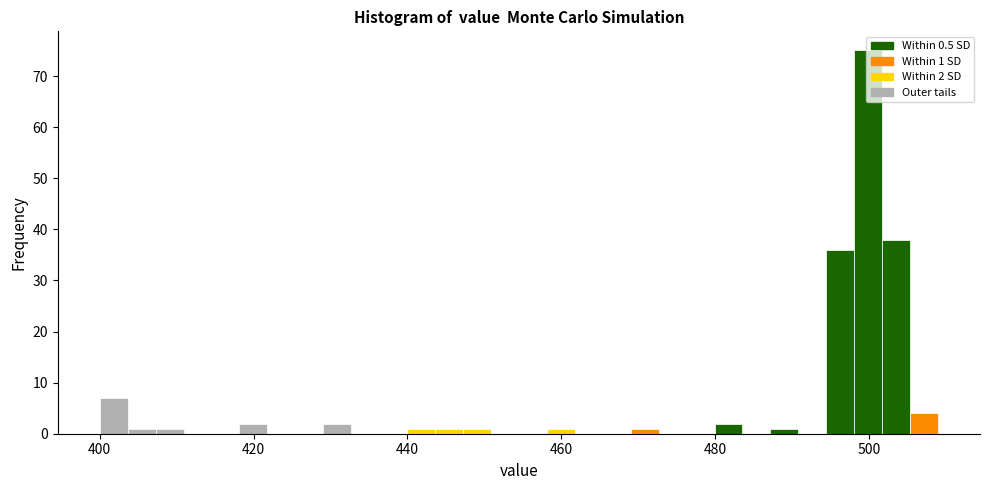

Read against the x-axis, roughly where is the centre of the tallest bar?

500